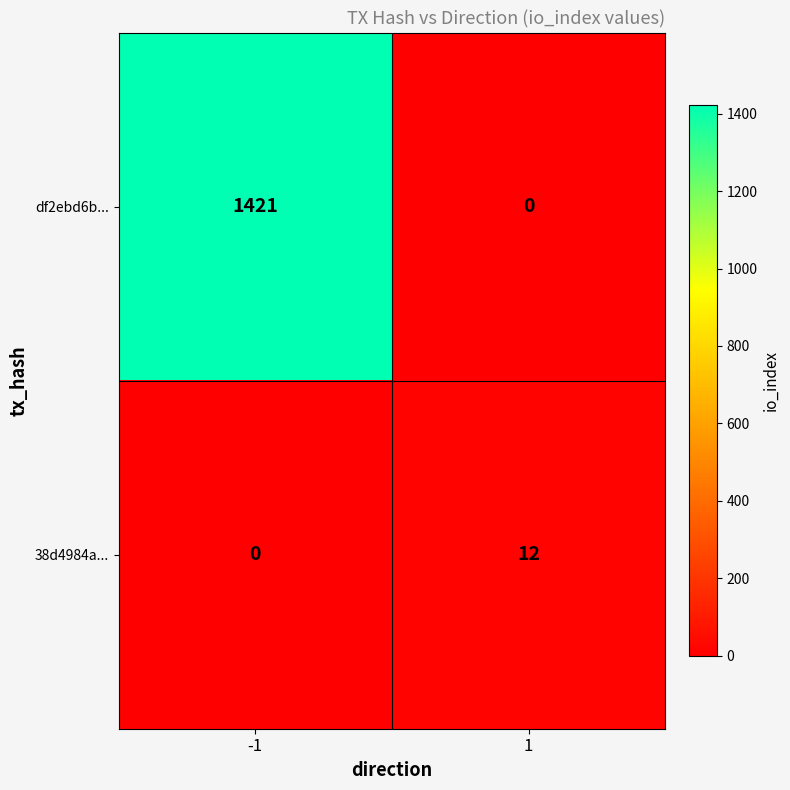

Between -1 and 1, which series saw the biggest shift?

df2ebd6b...